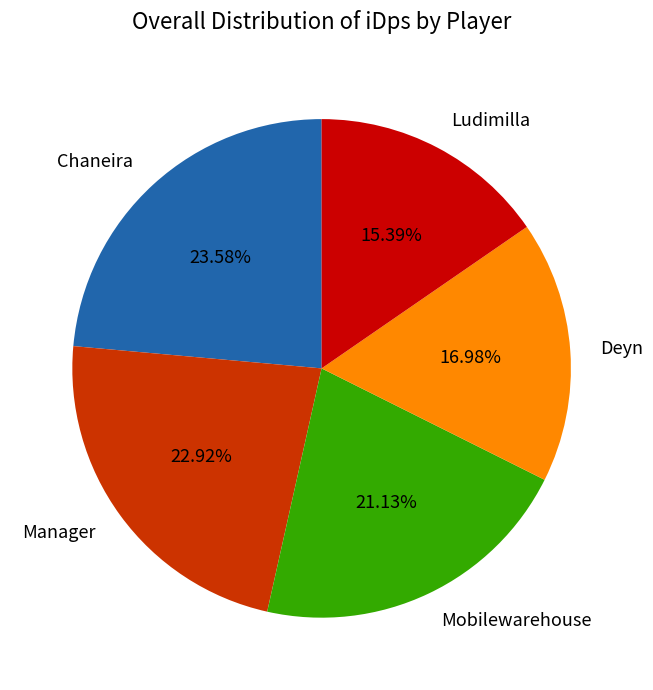

Does any single category account for the majority?

No